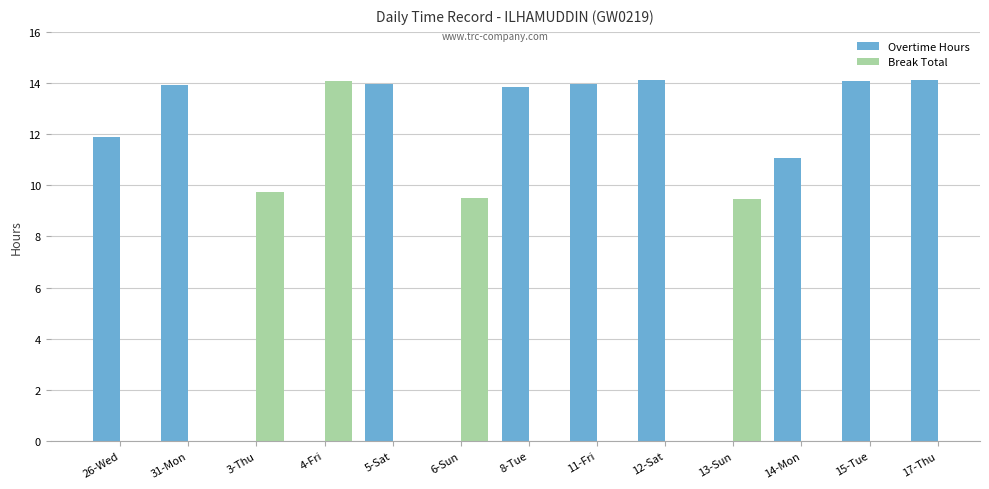

Rank the series by their average value, from highest to lowest.

Overtime Hours, Break Total